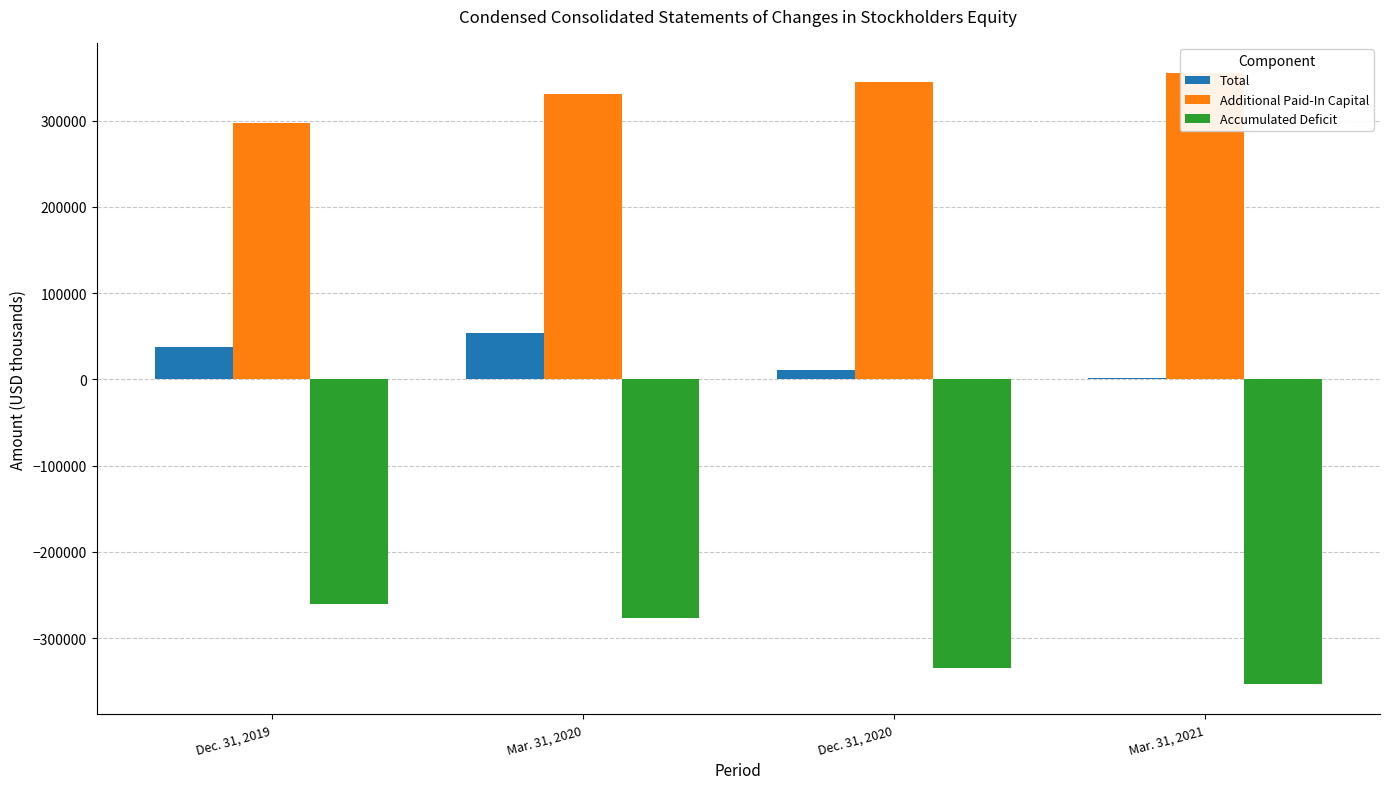

How many bars are there in total?

12